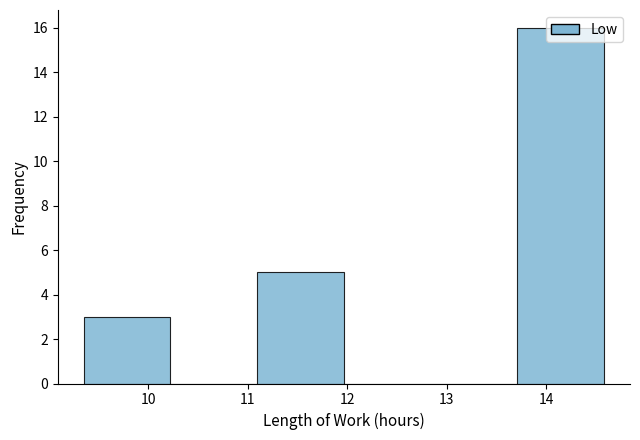

Which range on the x-axis has the tallest bar?

13.7 to 14.6